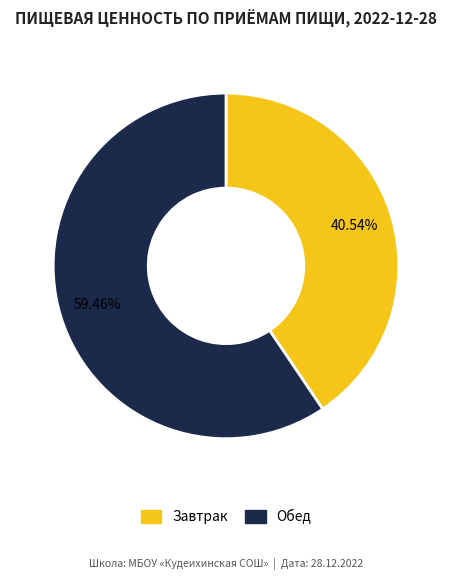

Does Завтрак represent more than half of the total?

No